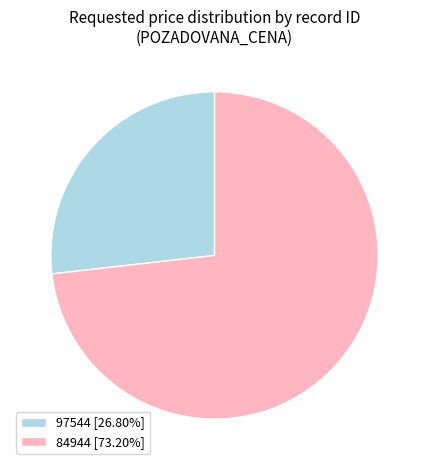

Count the number of slices in the pie.

2